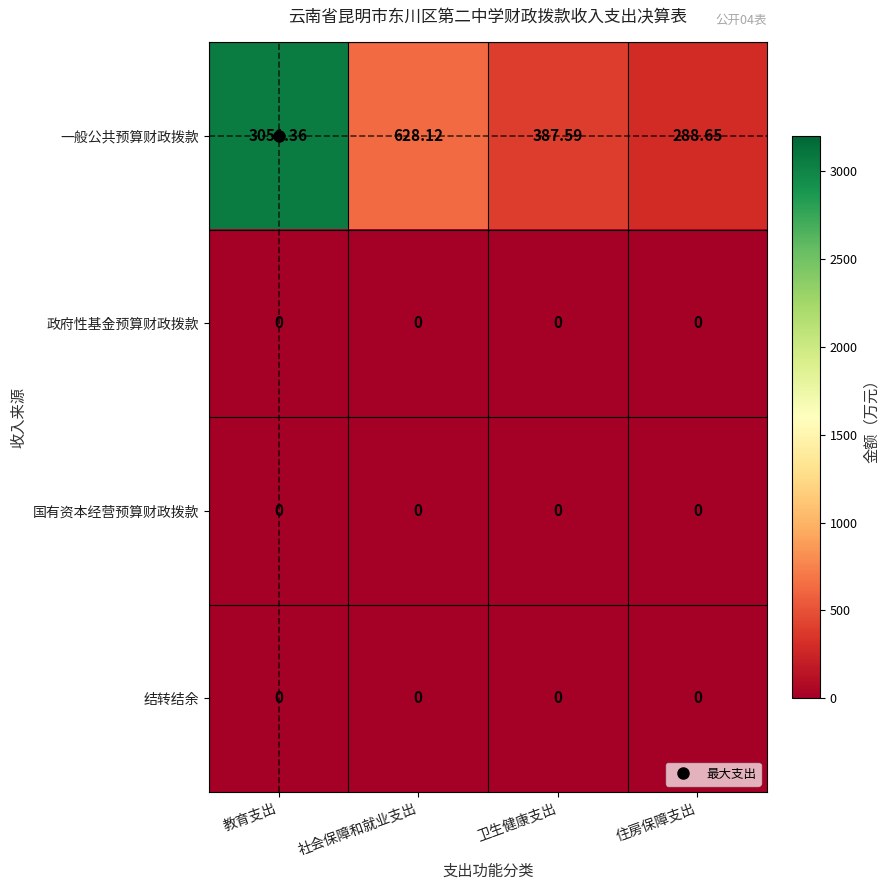

What is the spread (max minus min) of values at 社会保障和就业支出?

628.1